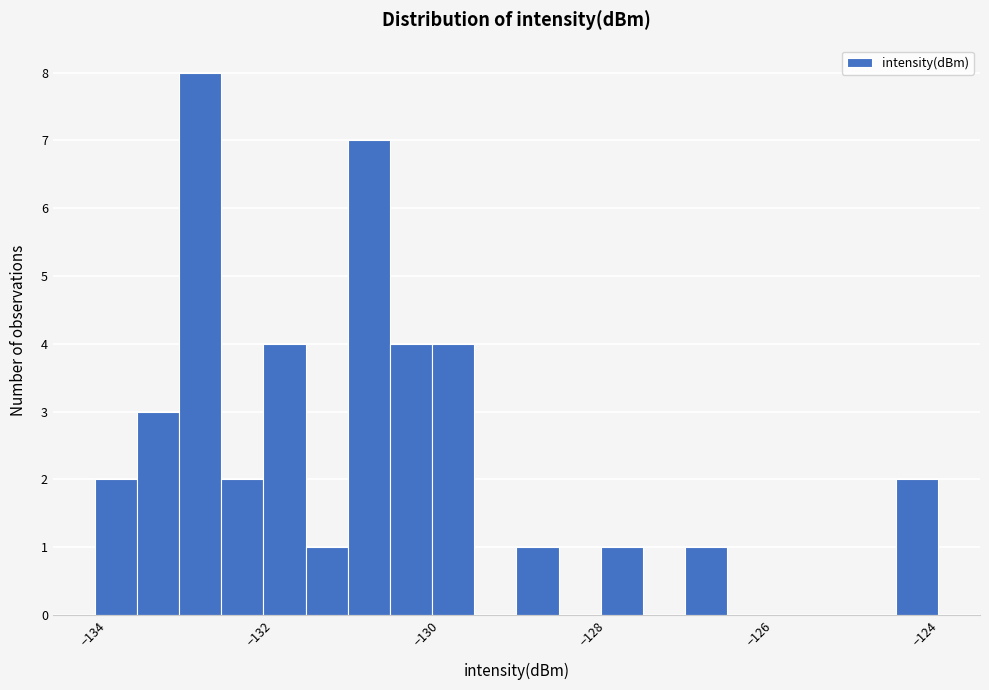

Around what value on the x-axis is the tallest bar? Give the approximate position of its centre, as read against the axis.

-132.8